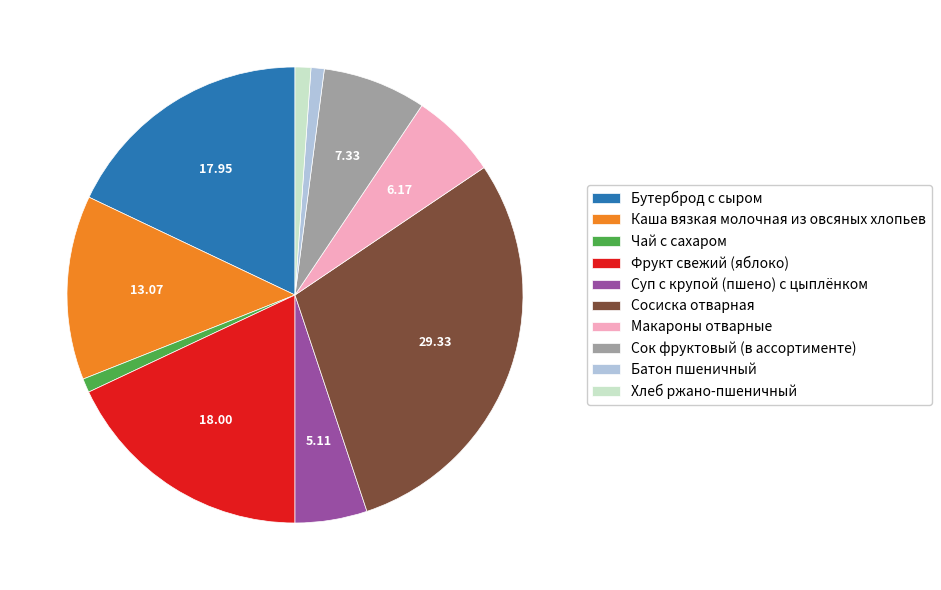

How many segments does this pie chart have?

10